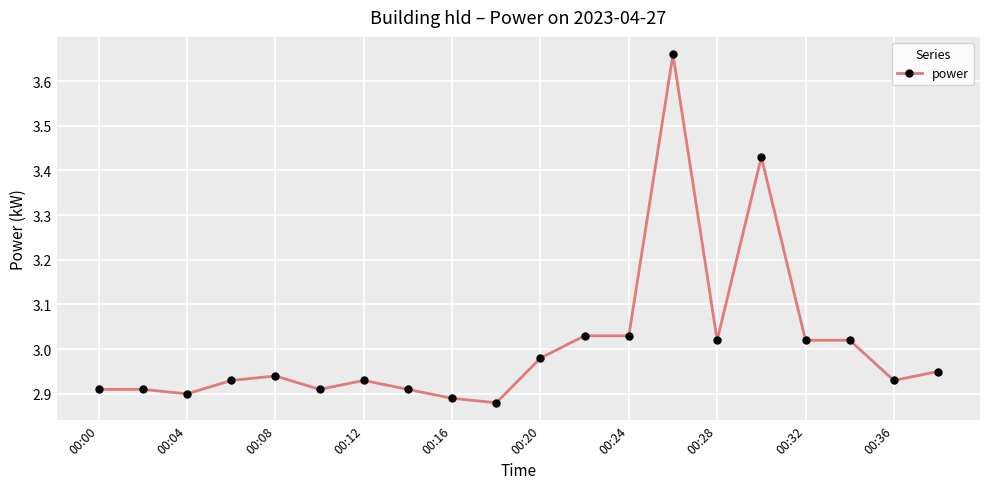

What is the difference between the maximum and minimum values?

0.8